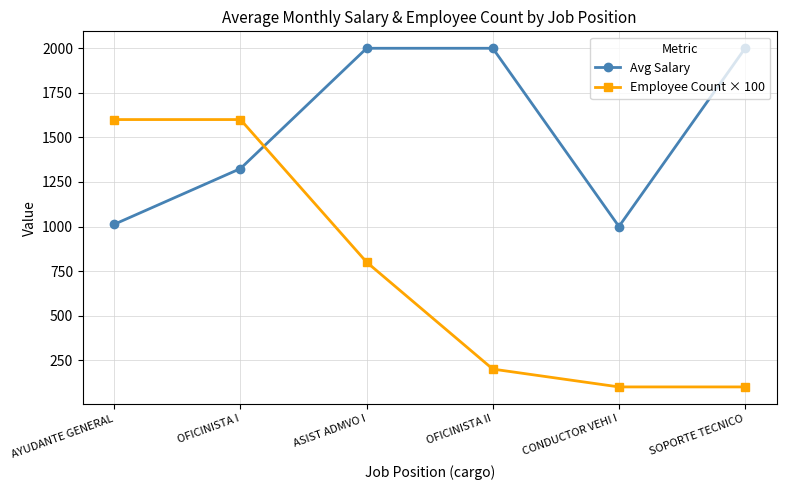

How many data points does each series have?

6